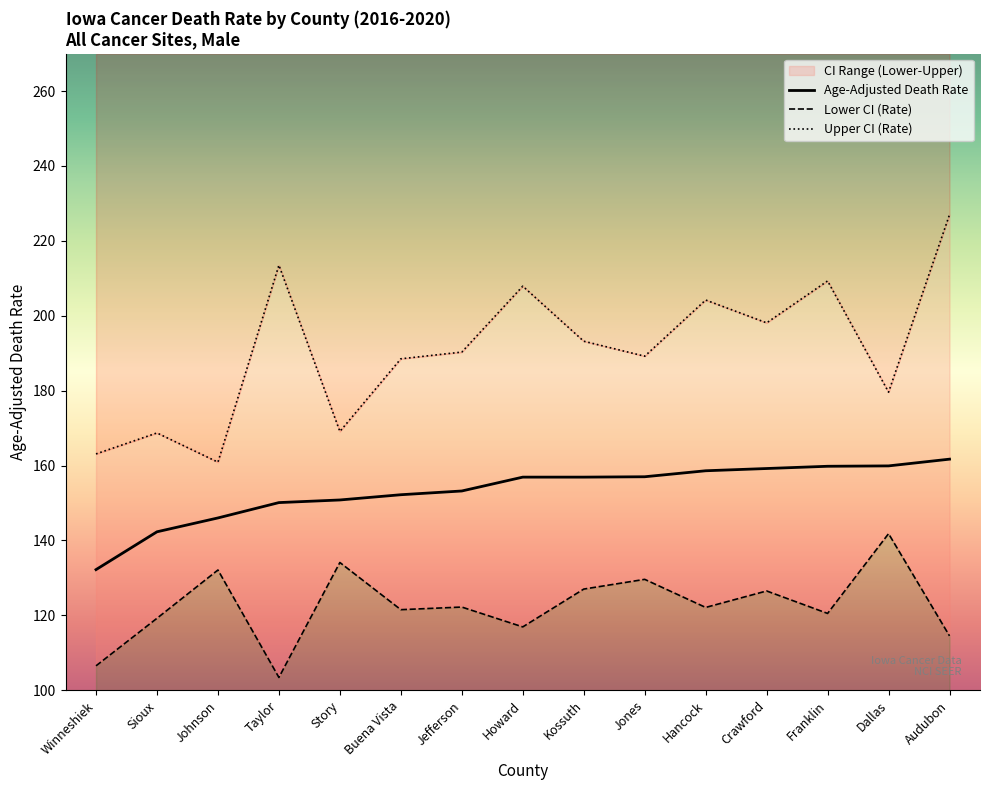

At which label is Lower CI (Rate) closest to 122?

Hancock